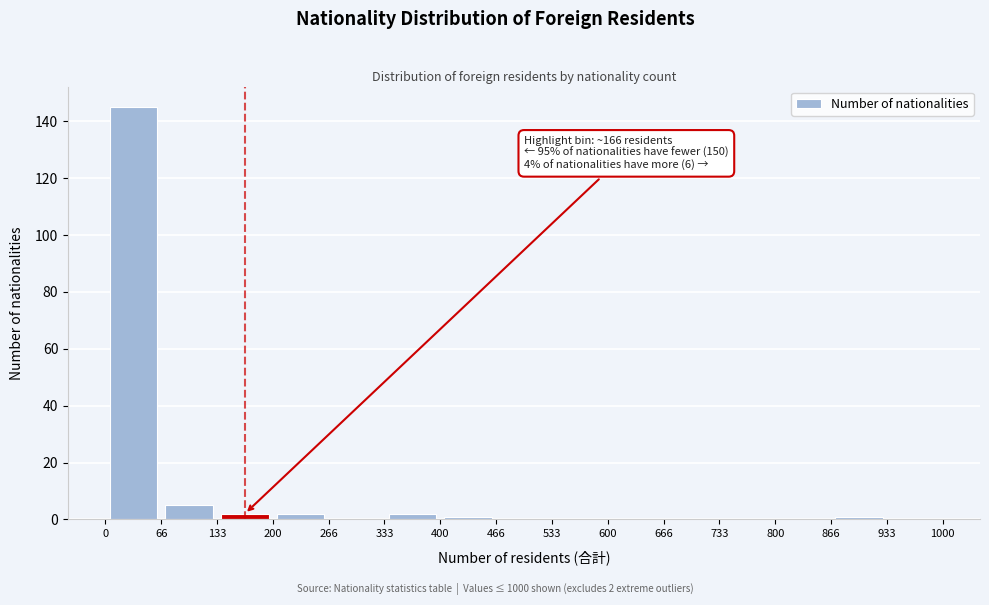

Which range on the x-axis has the tallest bar?

0 to 66